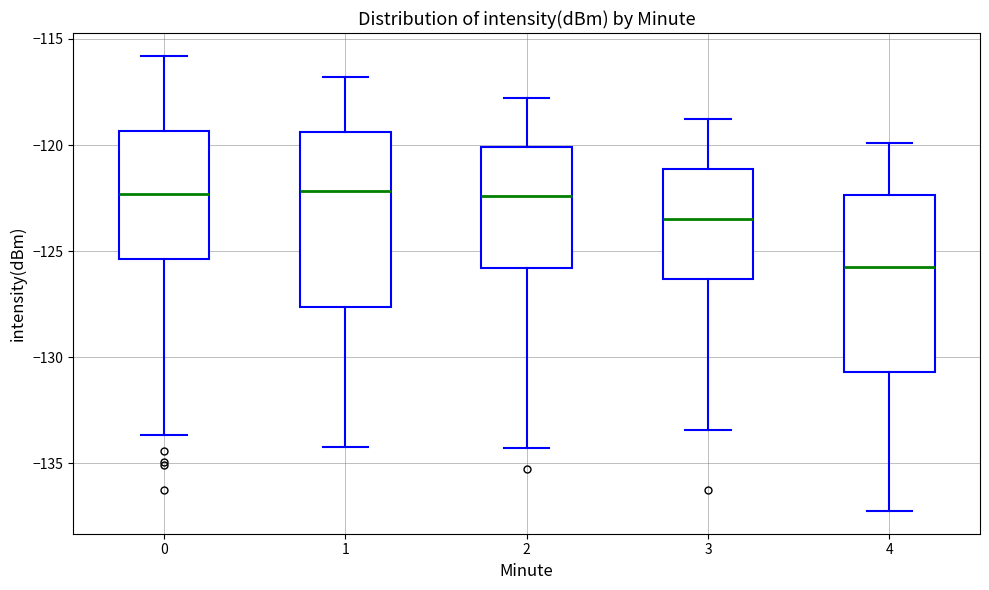

Reading left to right, read every box against the y-axis: the position of its median line, the range the box covers, and the ends of its whiskers. The values are not printed on the chart, so give them approximately, as read against the axis.

0: median -122.5, box -125.5 to -119.5, whiskers -133.5 to -116.0
1: median -122.0, box -127.5 to -119.5, whiskers -134.0 to -117.0
2: median -122.5, box -126.0 to -120.0, whiskers -134.5 to -118.0
3: median -123.5, box -126.5 to -121.0, whiskers -133.5 to -119.0
4: median -126.0, box -130.5 to -122.5, whiskers -137.0 to -120.0